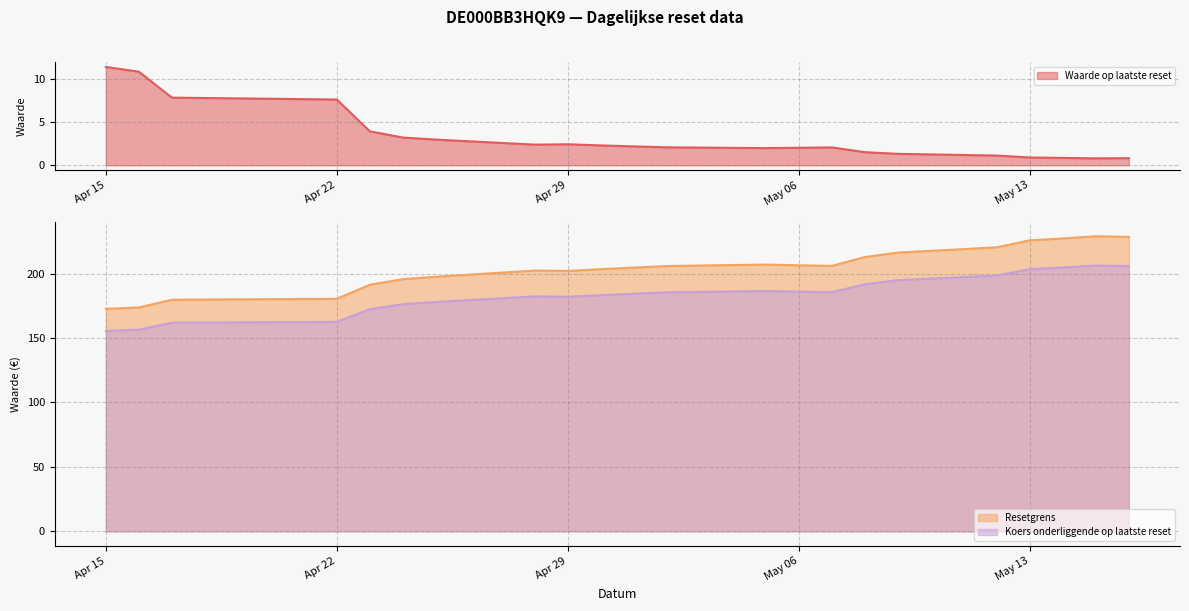

What is the difference between the maximum and minimum values in the Waarde op laatste reset series?

10.5